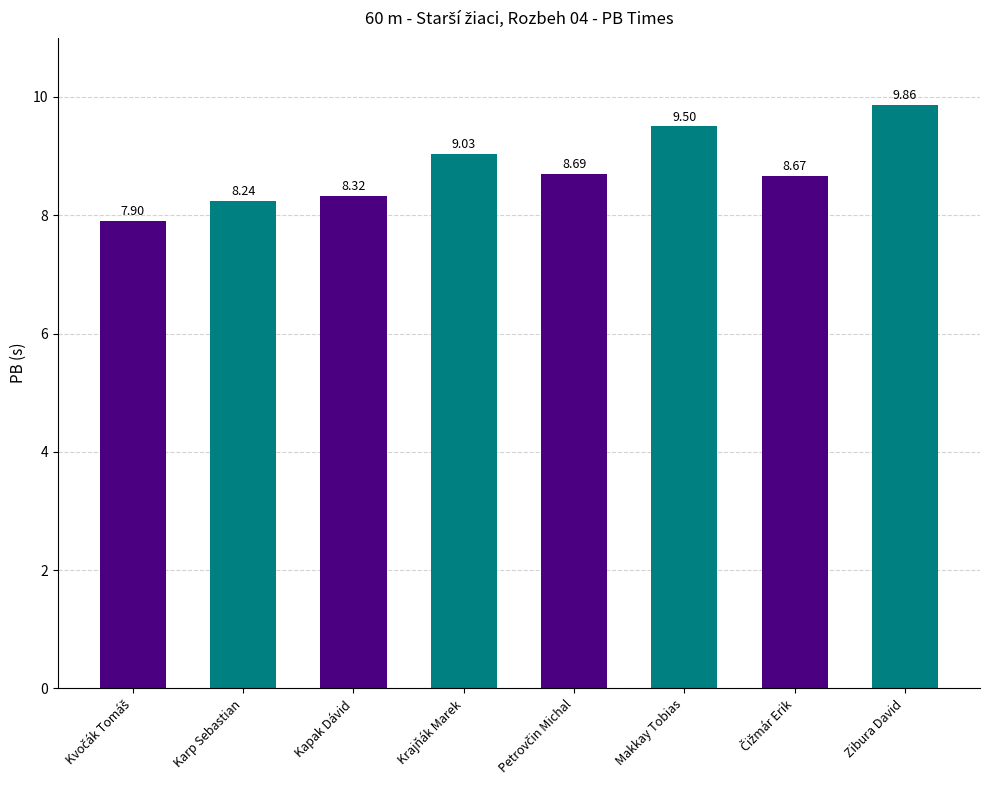

What is the maximum value shown in the chart?

9.9